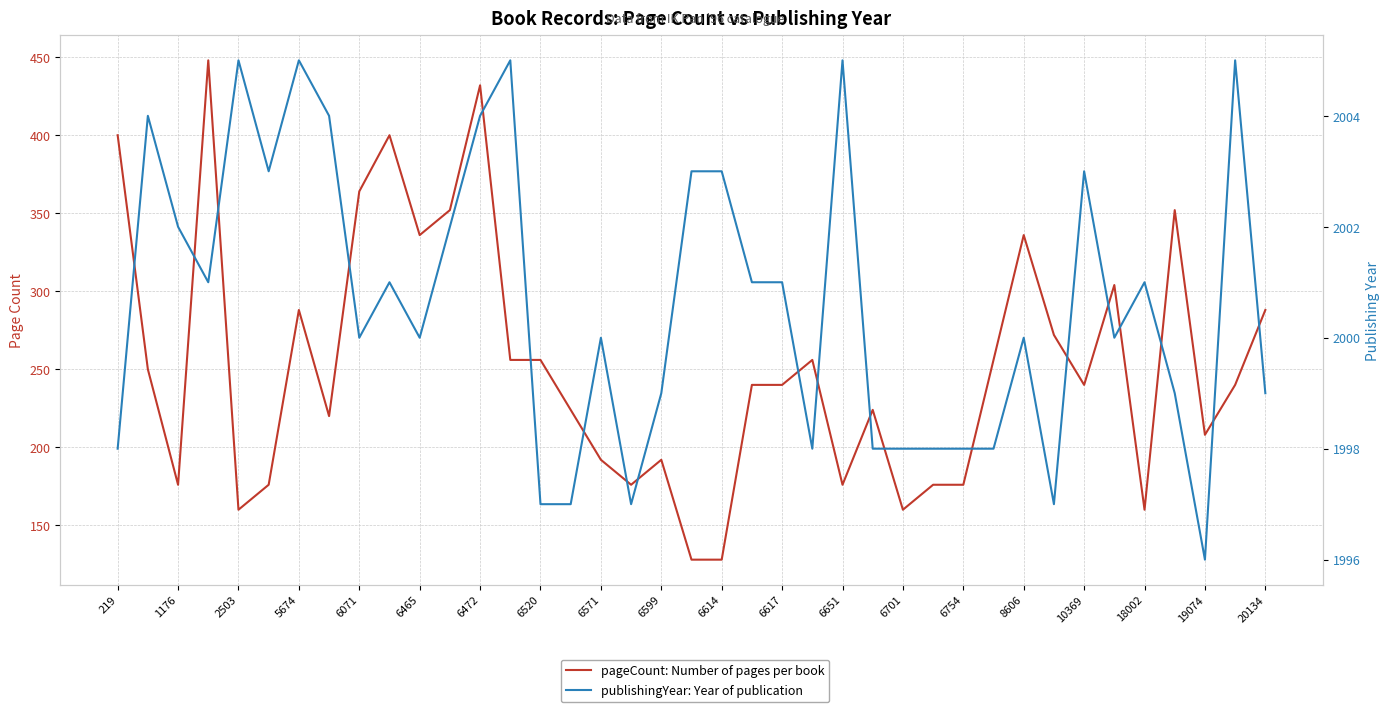

True or false: pageCount: Number of pages per book and publishingYear: Year of publication intersect in this chart.

False